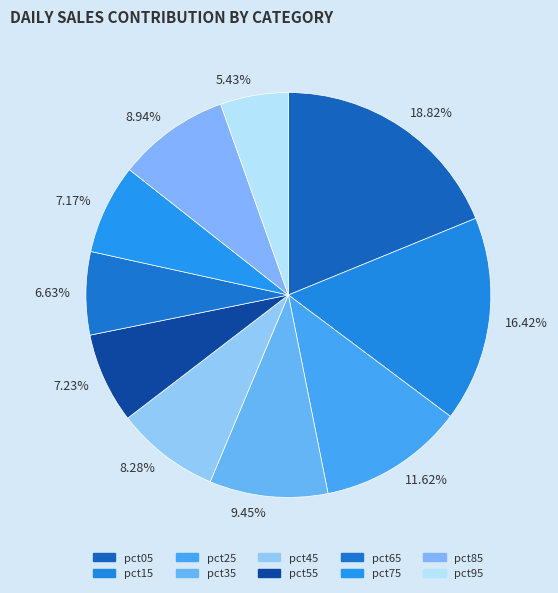

Is there any slice that represents more than half of the pie?

No